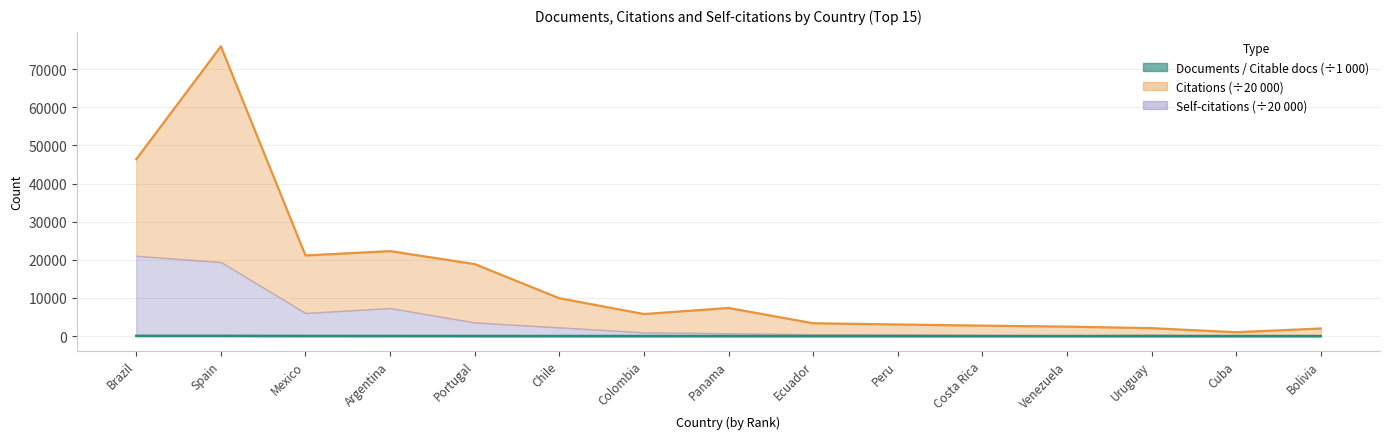

What is the total value across all series at Bolivia?

1977.3